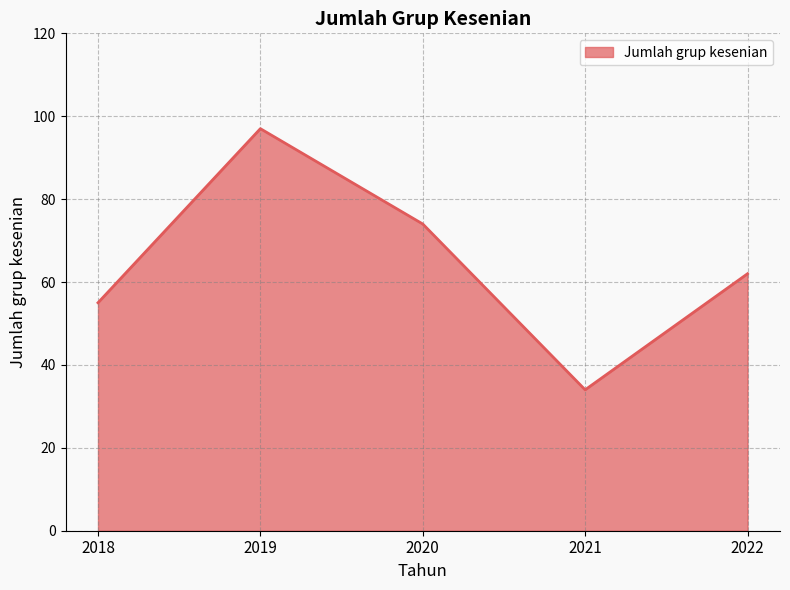

What is the change in value from 2020 to 2022?

-12